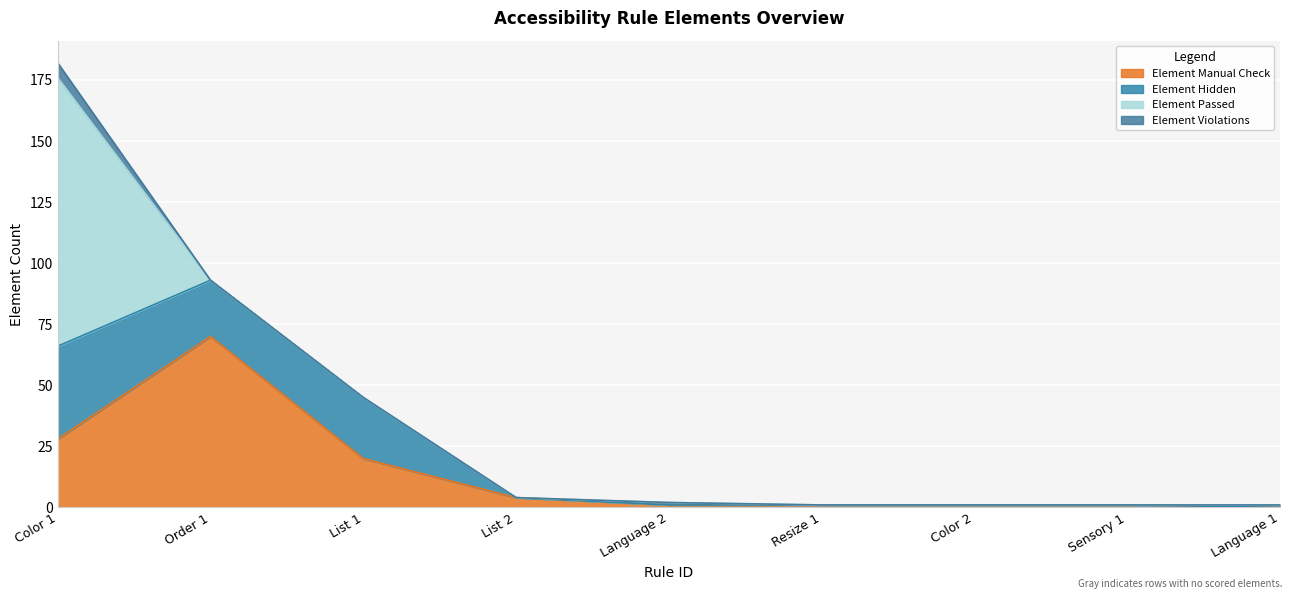

Is it true that Element Manual Check equals 1 at Resize 1?

False